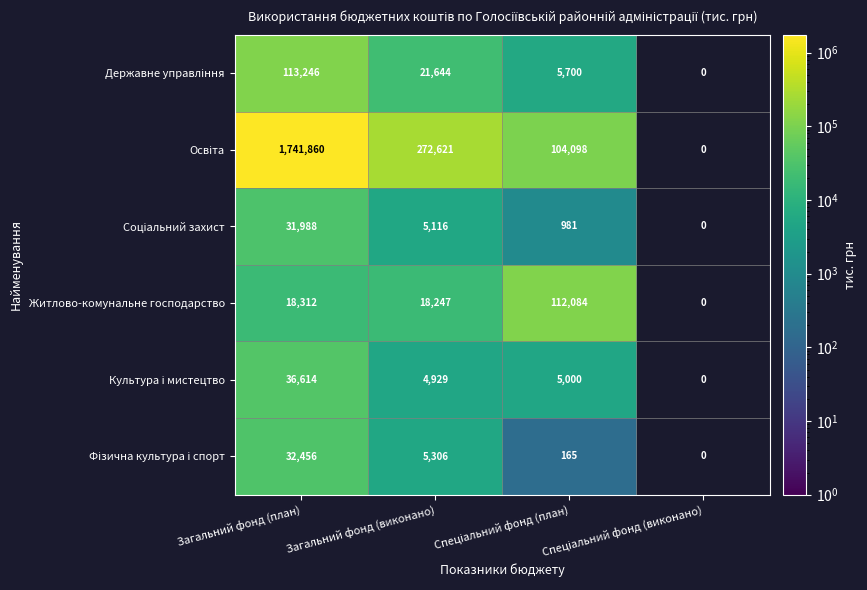

What is the difference between the second highest and second lowest values in the Житлово-комунальне господарство series?

65